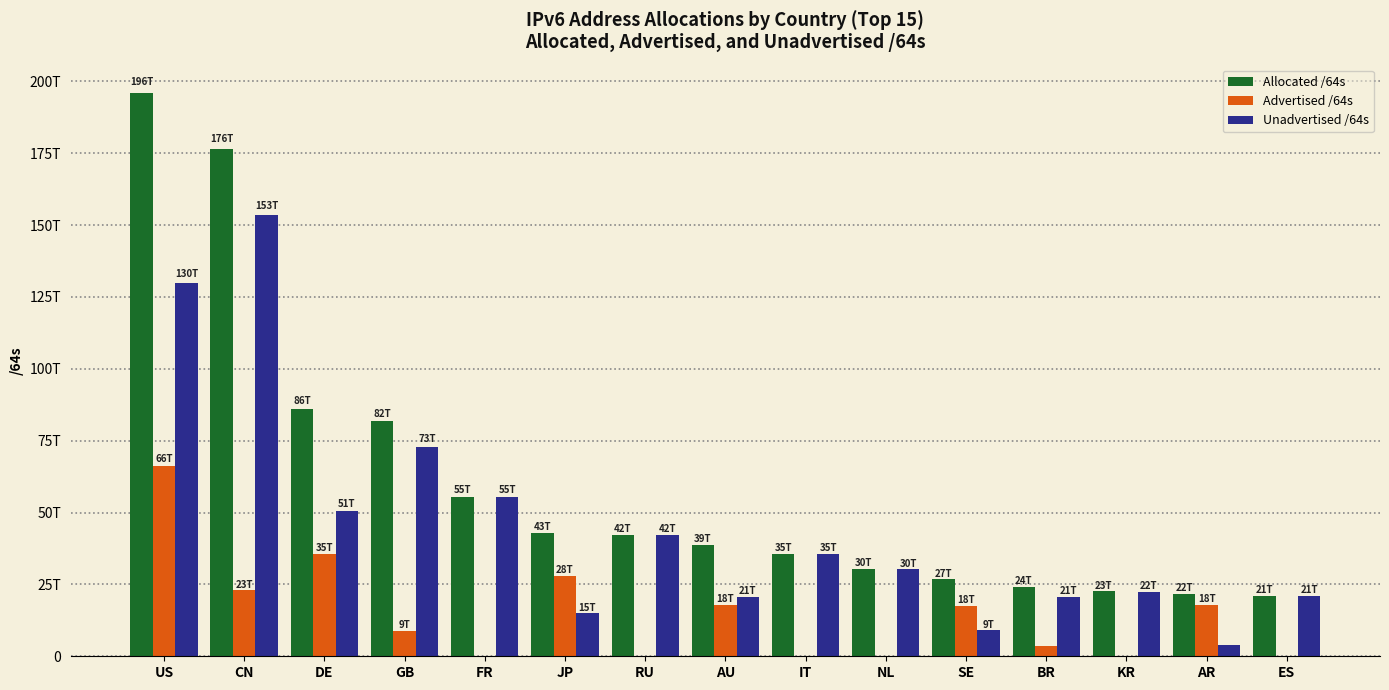

At how many categories does at least one series exceed 37784020309?

15